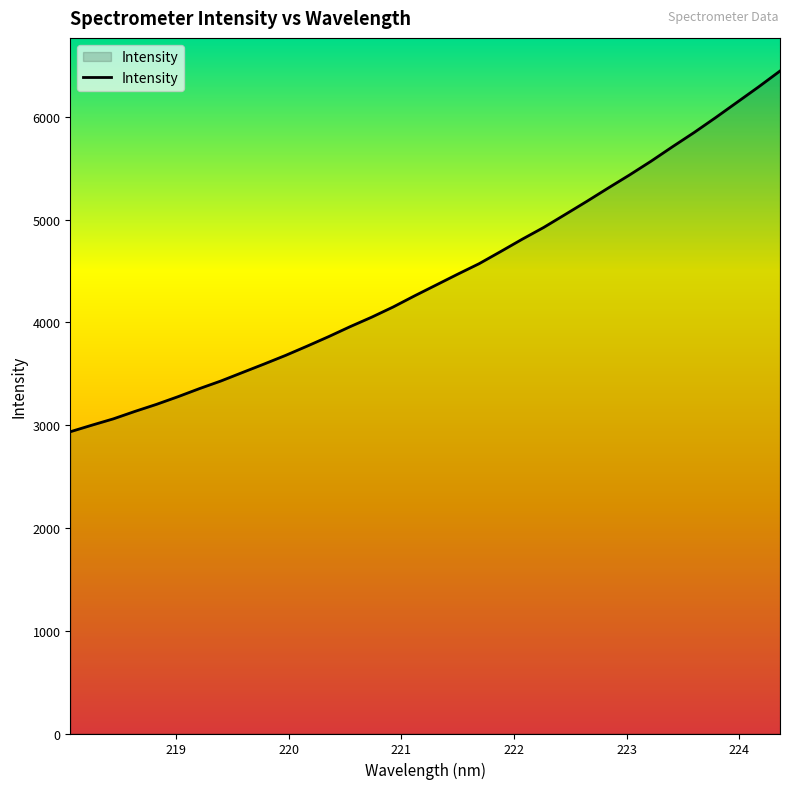

What is the greatest value displayed?

6445.6